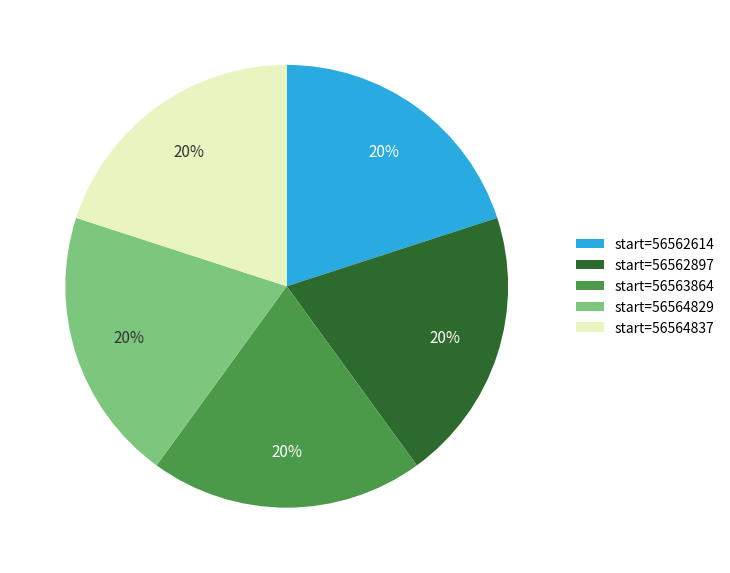

Does any single category account for the majority?

No